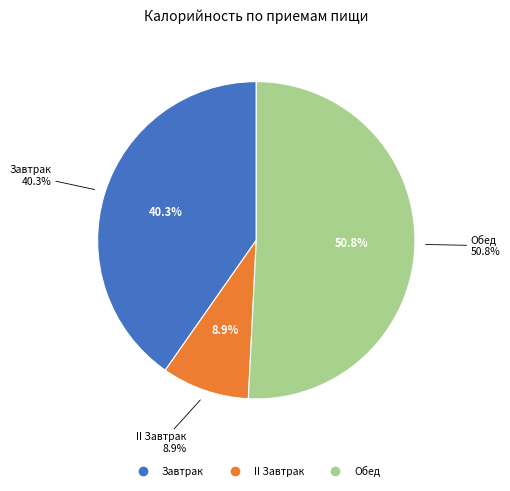

What percentage do Обед and Завтрак together represent?

91.1%